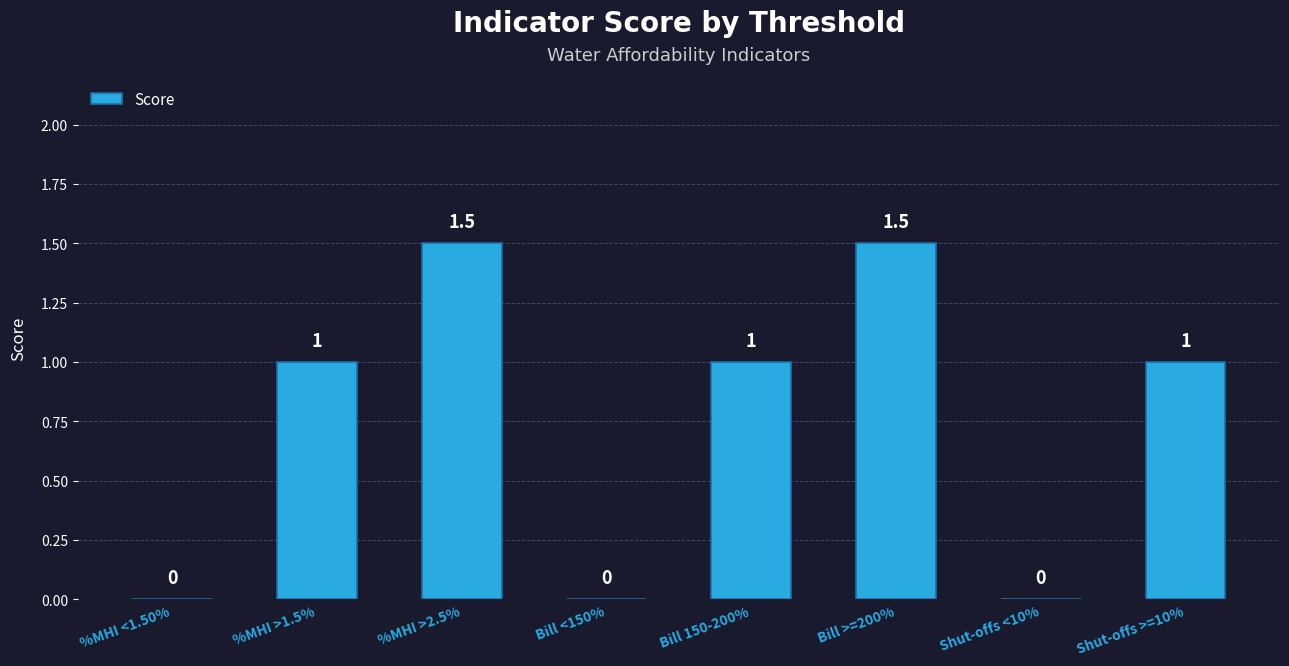

Reading right to left, what are all the values shown in this chart?

Shut-offs >=10%=1.0	Shut-offs <10%=0.0	Bill >=200%=1.5	Bill 150-200%=1.0	Bill <150%=0.0	%MHI >2.5%=1.5	%MHI >1.5%=1.0	%MHI <1.50%=0.0